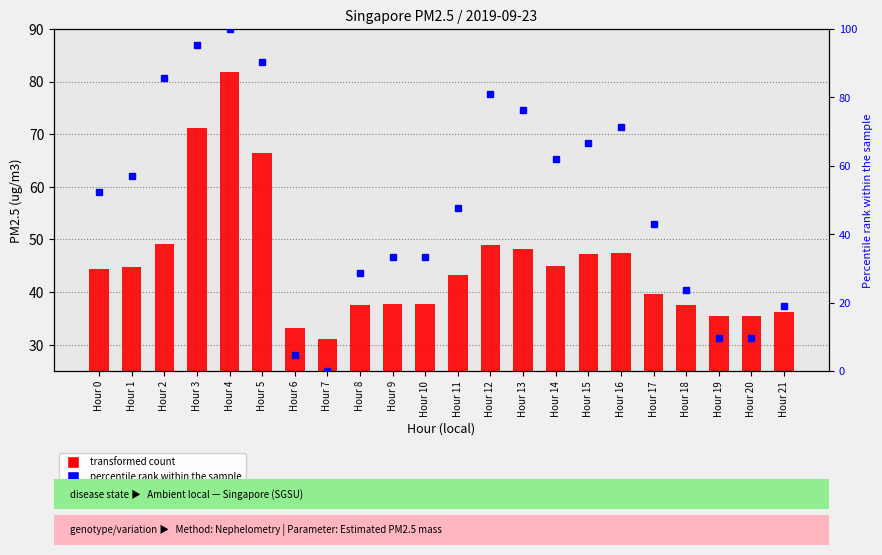

Between Hour 19 and Hour 14, which is larger?

Hour 14